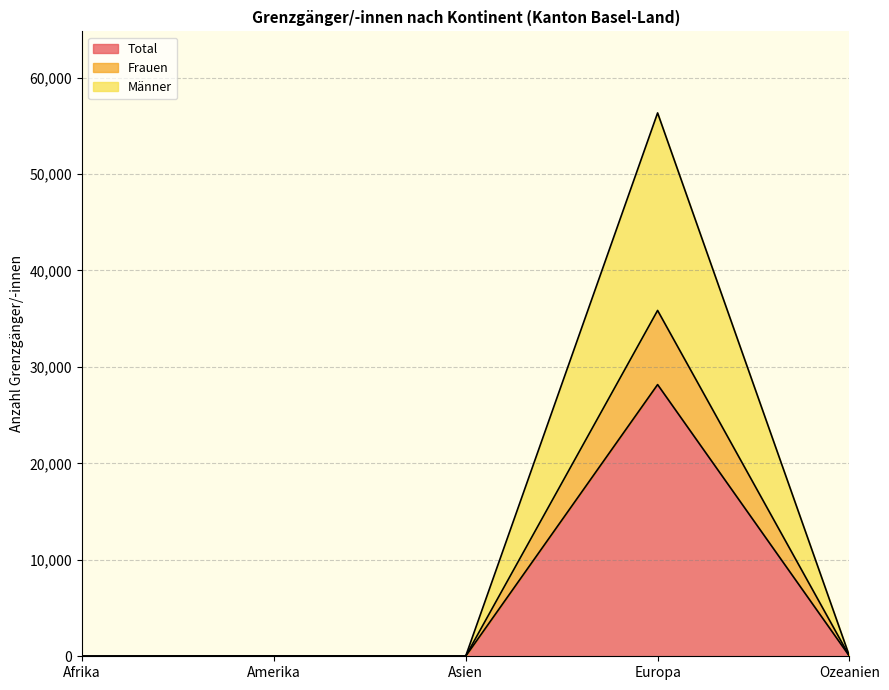

Is it true that Männer equals 56330 at Europa?

True